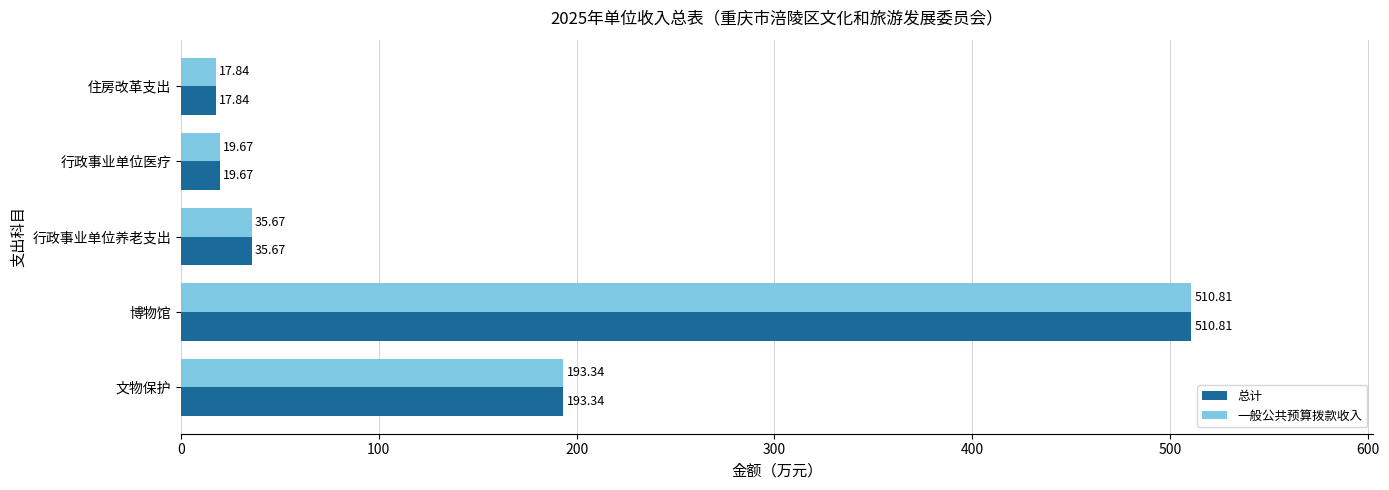

At which category is the sum across all series the highest?

博物馆